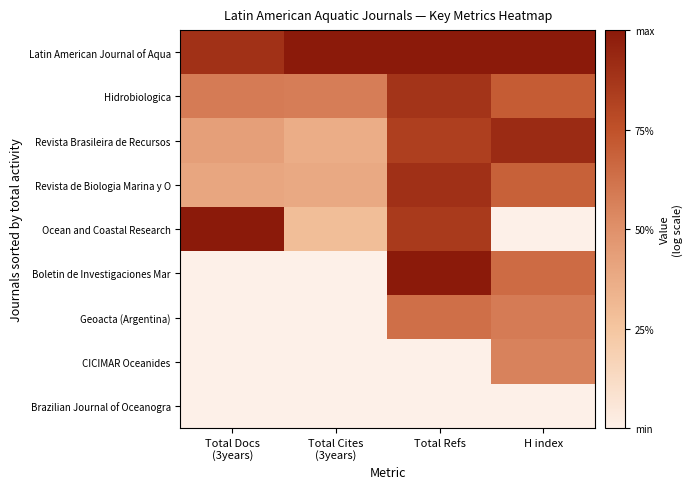

Which label corresponds to the largest value in the chart?

Total Cites
(3years)